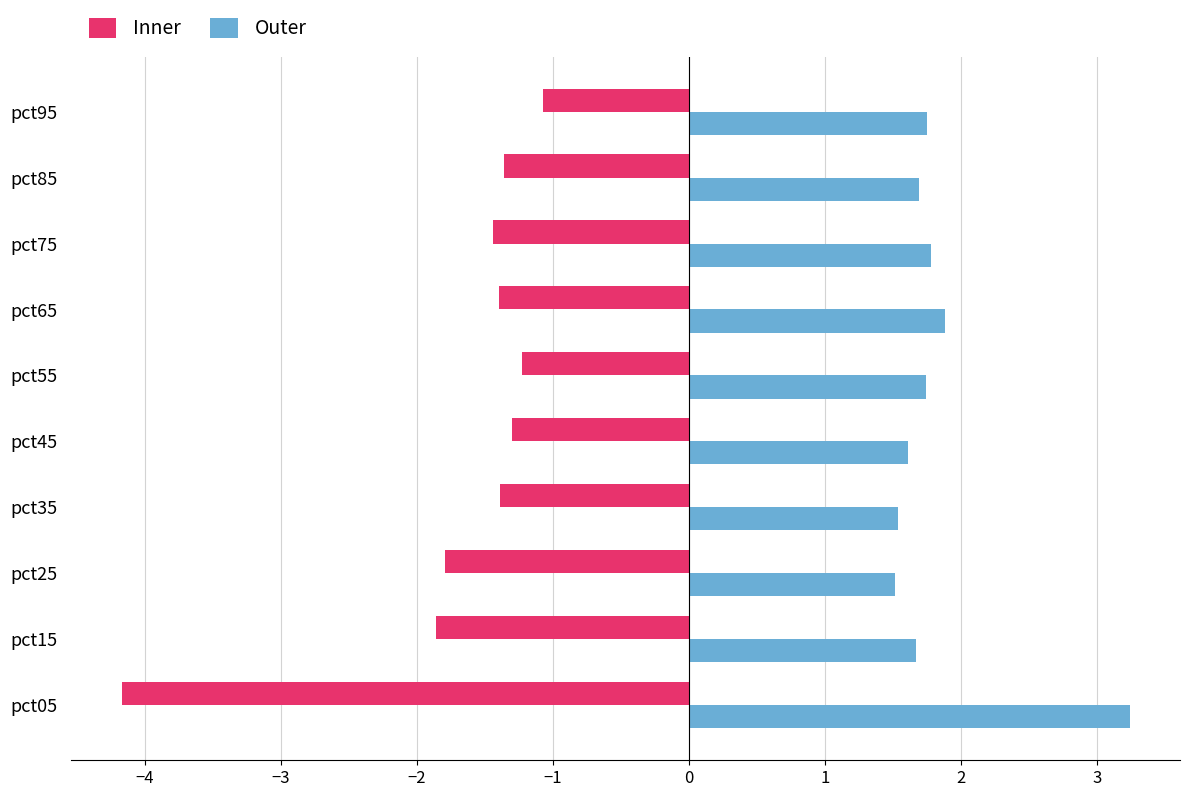

Is the value of Outer at pct65 greater than the value of Inner at pct85?

Yes